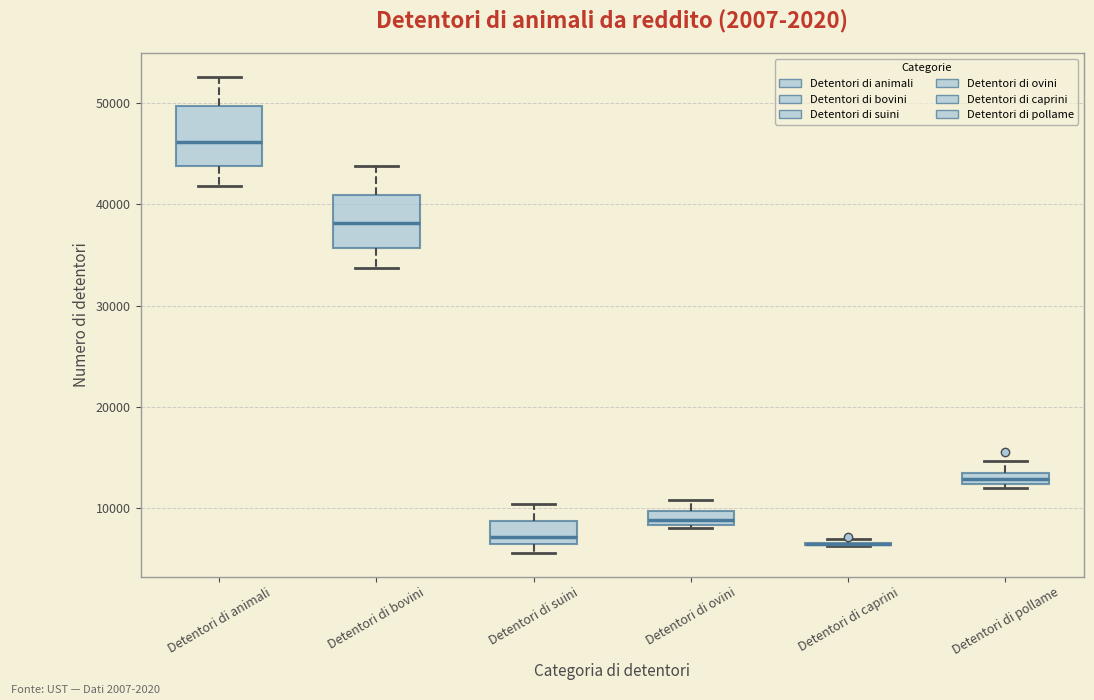

Where does the upper whisker of the box for Detentori di ovini end on the y-axis? The values are not printed on the chart, so give them approximately, as read against the axis.

11000